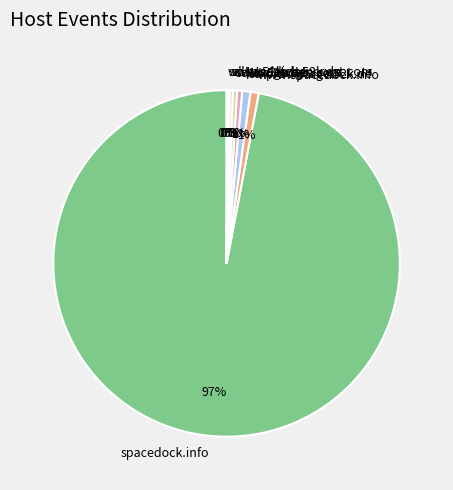

Which category accounts for the majority?

spacedock.info